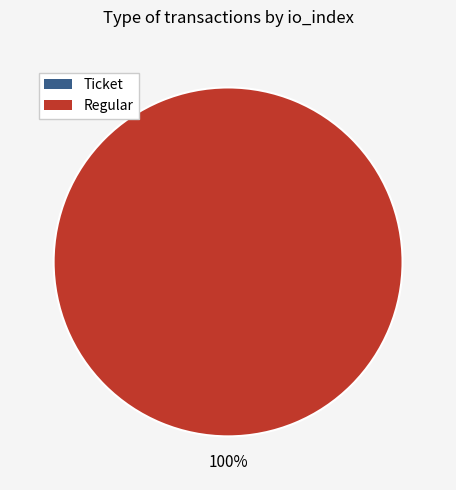

What is the largest slice in the pie chart?

Regular